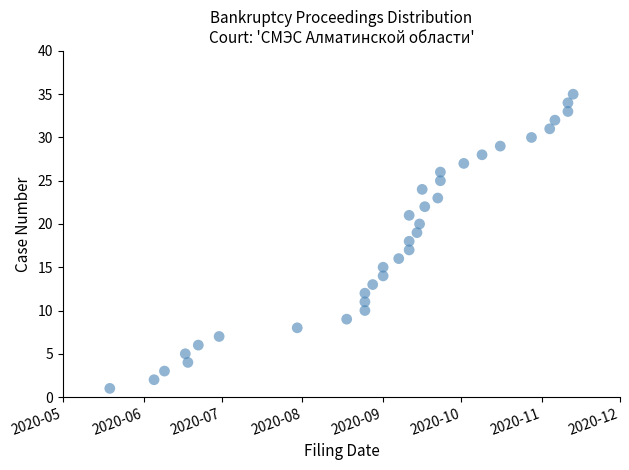

What is the range of X values (max minus min)?

178